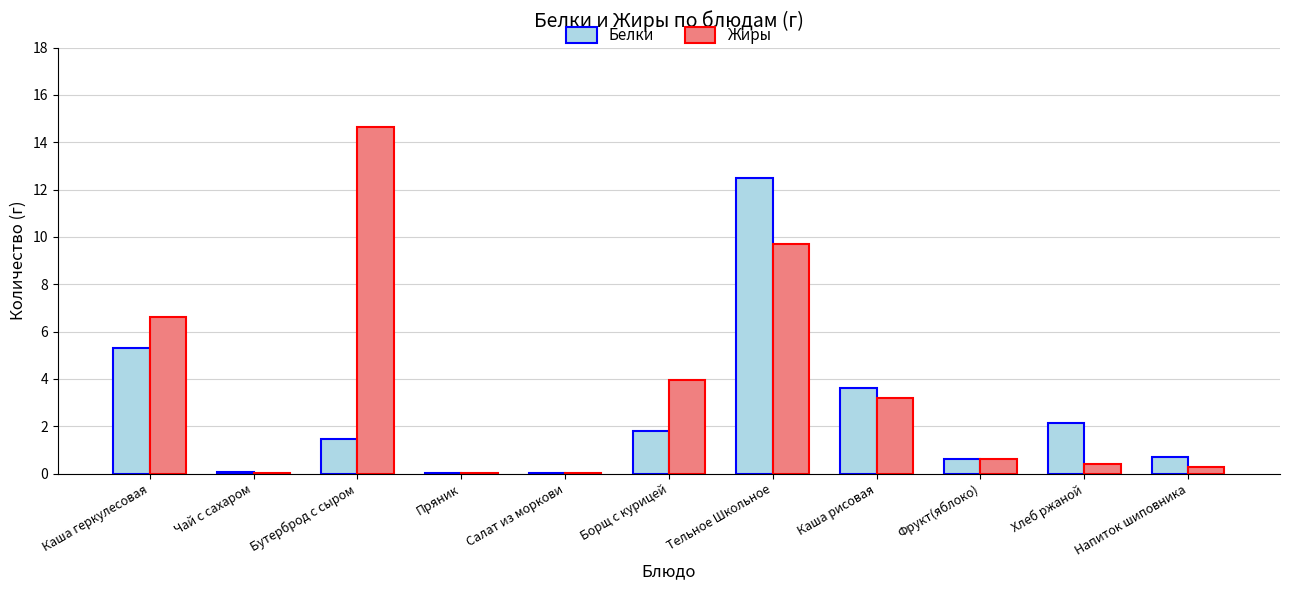

The value of Белки at Борщ с курицей is 1.8. True or false?

True